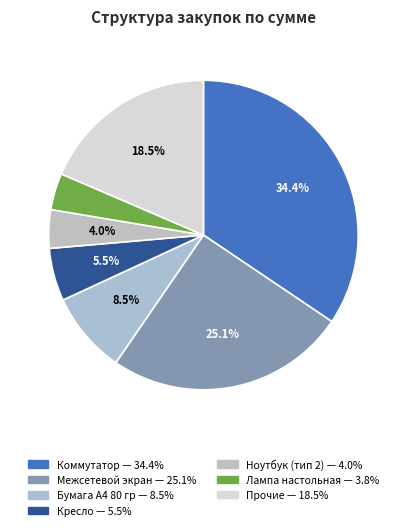

How many segments does this pie chart have?

7